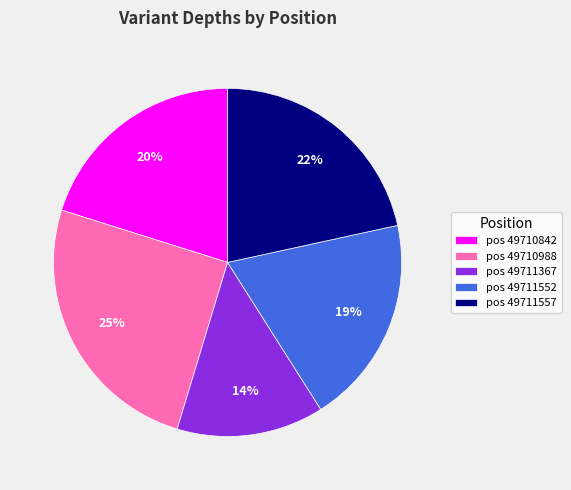

True or false: pos 49711557 accounts for 29% of the total.

False